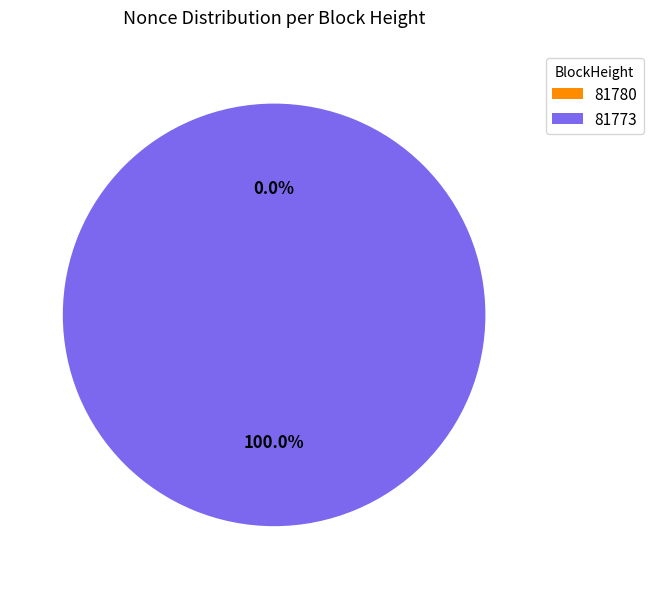

How many slices are in this pie chart?

2